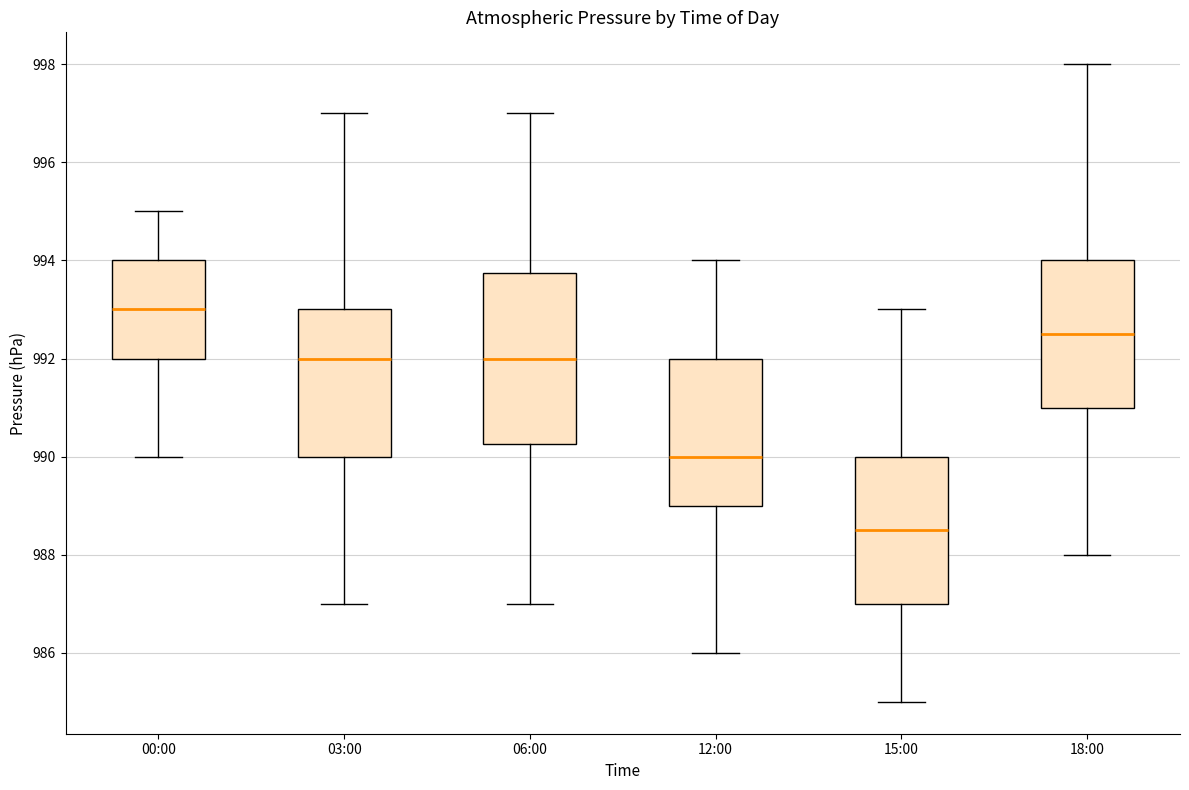

Reading left to right, read every box against the y-axis: the position of its median line, the range the box covers, and the ends of its whiskers. The values are not printed on the chart, so give them approximately, as read against the axis.

00:00: median 993.0, box 992.0 to 994.0, whiskers 990.0 to 995.0
03:00: median 992.0, box 990.0 to 993.0, whiskers 987.0 to 997.0
06:00: median 992.0, box 990.2 to 993.8, whiskers 987.0 to 997.0
12:00: median 990.0, box 989.0 to 992.0, whiskers 986.0 to 994.0
15:00: median 988.6, box 987.0 to 990.0, whiskers 985.0 to 993.0
18:00: median 992.6, box 991.0 to 994.0, whiskers 988.0 to 998.0